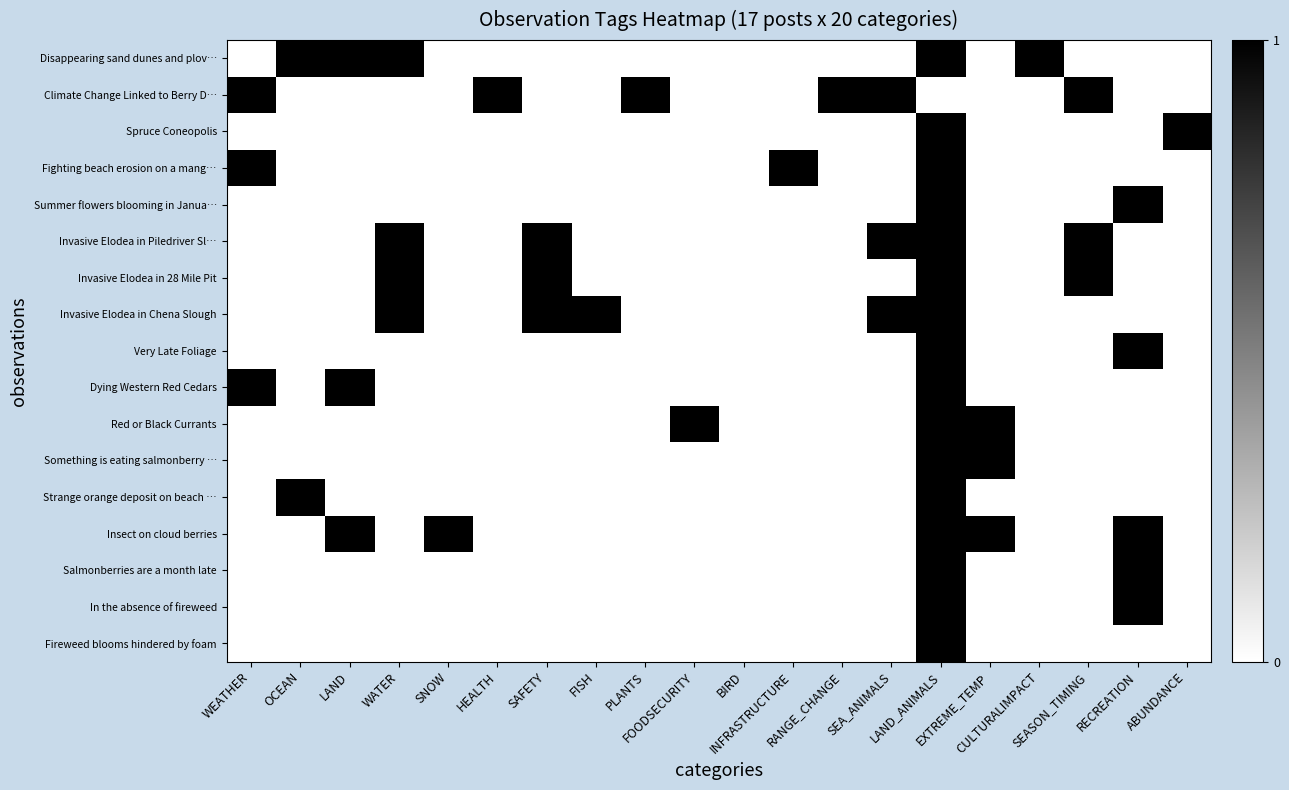

Reading left to right, extract all data points from this chart.

Disappearing sand dunes and plov…: WEATHER=0	OCEAN=1	LAND=1	WATER=1	SNOW=0	HEALTH=0	SAFETY=0	FISH=0	PLANTS=0	FOODSECURITY=0	BIRD=0	INFRASTRUCTURE=0	RANGE_CHANGE=0	SEA_ANIMALS=0	LAND_ANIMALS=1	EXTREME_TEMP=0	CULTURALIMPACT=1	SEASON_TIMING=0	RECREATION=0	ABUNDANCE=0
Climate Change Linked to Berry D…: WEATHER=1	OCEAN=0	LAND=0	WATER=0	SNOW=0	HEALTH=1	SAFETY=0	FISH=0	PLANTS=1	FOODSECURITY=0	BIRD=0	INFRASTRUCTURE=0	RANGE_CHANGE=1	SEA_ANIMALS=1	LAND_ANIMALS=0	EXTREME_TEMP=0	CULTURALIMPACT=0	SEASON_TIMING=1	RECREATION=0	ABUNDANCE=0
Spruce Coneopolis: WEATHER=0	OCEAN=0	LAND=0	WATER=0	SNOW=0	HEALTH=0	SAFETY=0	FISH=0	PLANTS=0	FOODSECURITY=0	BIRD=0	INFRASTRUCTURE=0	RANGE_CHANGE=0	SEA_ANIMALS=0	LAND_ANIMALS=1	EXTREME_TEMP=0	CULTURALIMPACT=0	SEASON_TIMING=0	RECREATION=0	ABUNDANCE=1
Fighting beach erosion on a mang…: WEATHER=1	OCEAN=0	LAND=0	WATER=0	SNOW=0	HEALTH=0	SAFETY=0	FISH=0	PLANTS=0	FOODSECURITY=0	BIRD=0	INFRASTRUCTURE=1	RANGE_CHANGE=0	SEA_ANIMALS=0	LAND_ANIMALS=1	EXTREME_TEMP=0	CULTURALIMPACT=0	SEASON_TIMING=0	RECREATION=0	ABUNDANCE=0
Summer flowers blooming in Janua…: WEATHER=0	OCEAN=0	LAND=0	WATER=0	SNOW=0	HEALTH=0	SAFETY=0	FISH=0	PLANTS=0	FOODSECURITY=0	BIRD=0	INFRASTRUCTURE=0	RANGE_CHANGE=0	SEA_ANIMALS=0	LAND_ANIMALS=1	EXTREME_TEMP=0	CULTURALIMPACT=0	SEASON_TIMING=0	RECREATION=1	ABUNDANCE=0
Invasive Elodea in Piledriver Sl…: WEATHER=0	OCEAN=0	LAND=0	WATER=1	SNOW=0	HEALTH=0	SAFETY=1	FISH=0	PLANTS=0	FOODSECURITY=0	BIRD=0	INFRASTRUCTURE=0	RANGE_CHANGE=0	SEA_ANIMALS=1	LAND_ANIMALS=1	EXTREME_TEMP=0	CULTURALIMPACT=0	SEASON_TIMING=1	RECREATION=0	ABUNDANCE=0
Invasive Elodea in 28 Mile Pit: WEATHER=0	OCEAN=0	LAND=0	WATER=1	SNOW=0	HEALTH=0	SAFETY=1	FISH=0	PLANTS=0	FOODSECURITY=0	BIRD=0	INFRASTRUCTURE=0	RANGE_CHANGE=0	SEA_ANIMALS=0	LAND_ANIMALS=1	EXTREME_TEMP=0	CULTURALIMPACT=0	SEASON_TIMING=1	RECREATION=0	ABUNDANCE=0
Invasive Elodea in Chena Slough: WEATHER=0	OCEAN=0	LAND=0	WATER=1	SNOW=0	HEALTH=0	SAFETY=1	FISH=1	PLANTS=0	FOODSECURITY=0	BIRD=0	INFRASTRUCTURE=0	RANGE_CHANGE=0	SEA_ANIMALS=1	LAND_ANIMALS=1	EXTREME_TEMP=0	CULTURALIMPACT=0	SEASON_TIMING=0	RECREATION=0	ABUNDANCE=0
Very Late Foliage: WEATHER=0	OCEAN=0	LAND=0	WATER=0	SNOW=0	HEALTH=0	SAFETY=0	FISH=0	PLANTS=0	FOODSECURITY=0	BIRD=0	INFRASTRUCTURE=0	RANGE_CHANGE=0	SEA_ANIMALS=0	LAND_ANIMALS=1	EXTREME_TEMP=0	CULTURALIMPACT=0	SEASON_TIMING=0	RECREATION=1	ABUNDANCE=0
Dying Western Red Cedars: WEATHER=1	OCEAN=0	LAND=1	WATER=0	SNOW=0	HEALTH=0	SAFETY=0	FISH=0	PLANTS=0	FOODSECURITY=0	BIRD=0	INFRASTRUCTURE=0	RANGE_CHANGE=0	SEA_ANIMALS=0	LAND_ANIMALS=1	EXTREME_TEMP=0	CULTURALIMPACT=0	SEASON_TIMING=0	RECREATION=0	ABUNDANCE=0
Red or Black Currants: WEATHER=0	OCEAN=0	LAND=0	WATER=0	SNOW=0	HEALTH=0	SAFETY=0	FISH=0	PLANTS=0	FOODSECURITY=1	BIRD=0	INFRASTRUCTURE=0	RANGE_CHANGE=0	SEA_ANIMALS=0	LAND_ANIMALS=1	EXTREME_TEMP=1	CULTURALIMPACT=0	SEASON_TIMING=0	RECREATION=0	ABUNDANCE=0
Something is eating salmonberry …: WEATHER=0	OCEAN=0	LAND=0	WATER=0	SNOW=0	HEALTH=0	SAFETY=0	FISH=0	PLANTS=0	FOODSECURITY=0	BIRD=0	INFRASTRUCTURE=0	RANGE_CHANGE=0	SEA_ANIMALS=0	LAND_ANIMALS=1	EXTREME_TEMP=1	CULTURALIMPACT=0	SEASON_TIMING=0	RECREATION=0	ABUNDANCE=0
Strange orange deposit on beach …: WEATHER=0	OCEAN=1	LAND=0	WATER=0	SNOW=0	HEALTH=0	SAFETY=0	FISH=0	PLANTS=0	FOODSECURITY=0	BIRD=0	INFRASTRUCTURE=0	RANGE_CHANGE=0	SEA_ANIMALS=0	LAND_ANIMALS=1	EXTREME_TEMP=0	CULTURALIMPACT=0	SEASON_TIMING=0	RECREATION=0	ABUNDANCE=0
Insect on cloud berries: WEATHER=0	OCEAN=0	LAND=1	WATER=0	SNOW=1	HEALTH=0	SAFETY=0	FISH=0	PLANTS=0	FOODSECURITY=0	BIRD=0	INFRASTRUCTURE=0	RANGE_CHANGE=0	SEA_ANIMALS=0	LAND_ANIMALS=1	EXTREME_TEMP=1	CULTURALIMPACT=0	SEASON_TIMING=0	RECREATION=1	ABUNDANCE=0
Salmonberries are a month late: WEATHER=0	OCEAN=0	LAND=0	WATER=0	SNOW=0	HEALTH=0	SAFETY=0	FISH=0	PLANTS=0	FOODSECURITY=0	BIRD=0	INFRASTRUCTURE=0	RANGE_CHANGE=0	SEA_ANIMALS=0	LAND_ANIMALS=1	EXTREME_TEMP=0	CULTURALIMPACT=0	SEASON_TIMING=0	RECREATION=1	ABUNDANCE=0
In the absence of fireweed: WEATHER=0	OCEAN=0	LAND=0	WATER=0	SNOW=0	HEALTH=0	SAFETY=0	FISH=0	PLANTS=0	FOODSECURITY=0	BIRD=0	INFRASTRUCTURE=0	RANGE_CHANGE=0	SEA_ANIMALS=0	LAND_ANIMALS=1	EXTREME_TEMP=0	CULTURALIMPACT=0	SEASON_TIMING=0	RECREATION=1	ABUNDANCE=0
Fireweed blooms hindered by foam: WEATHER=0	OCEAN=0	LAND=0	WATER=0	SNOW=0	HEALTH=0	SAFETY=0	FISH=0	PLANTS=0	FOODSECURITY=0	BIRD=0	INFRASTRUCTURE=0	RANGE_CHANGE=0	SEA_ANIMALS=0	LAND_ANIMALS=1	EXTREME_TEMP=0	CULTURALIMPACT=0	SEASON_TIMING=0	RECREATION=0	ABUNDANCE=0